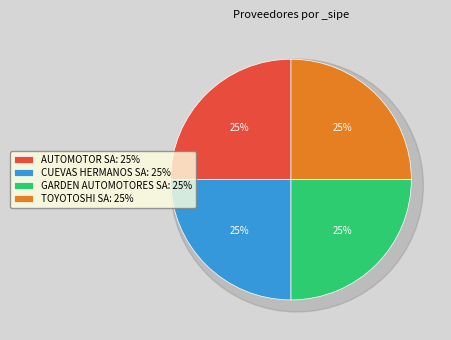

To the nearest percent, what percentage of the pie is CUEVAS HERMANOS SA?

25%